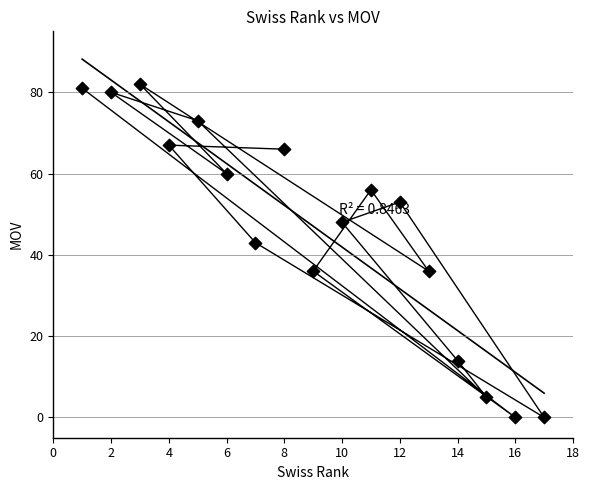

What is the range of X values (max minus min)?

16